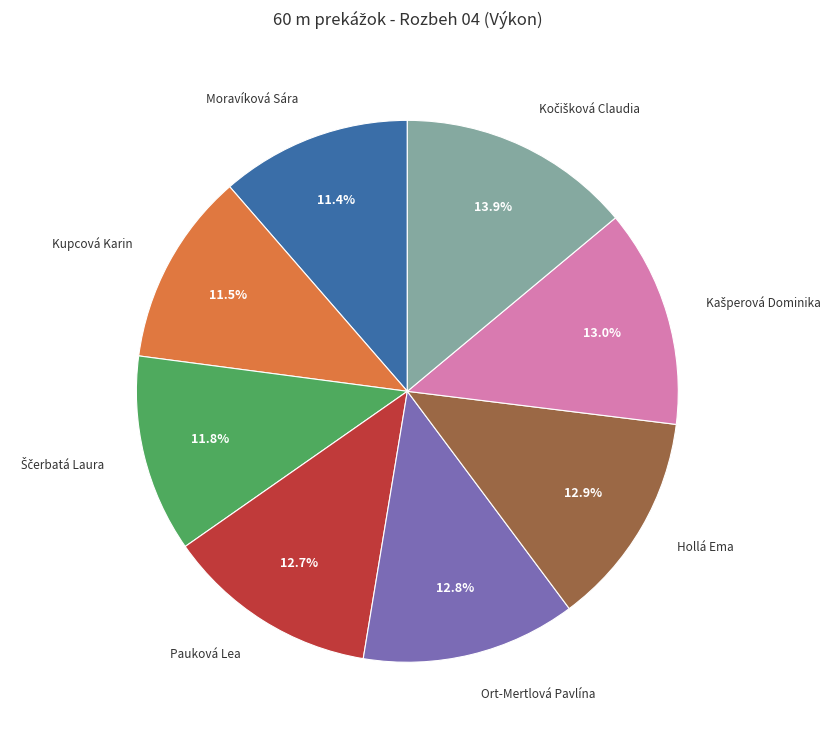

What percentage is the Moravíková Sára slice, to the nearest percent?

11%